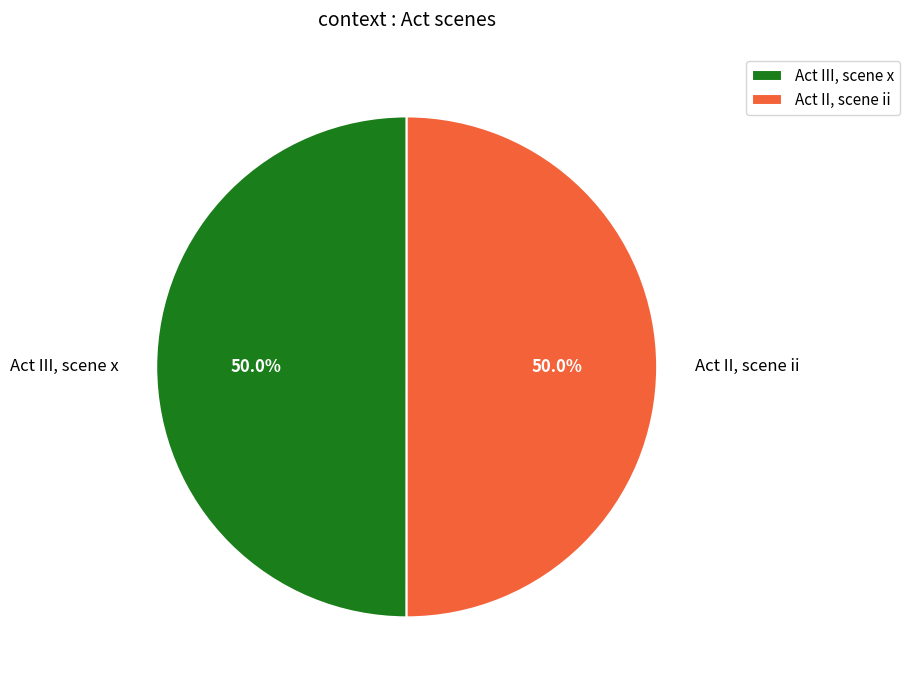

Is it true that Act II, scene ii is 59% of the pie?

False